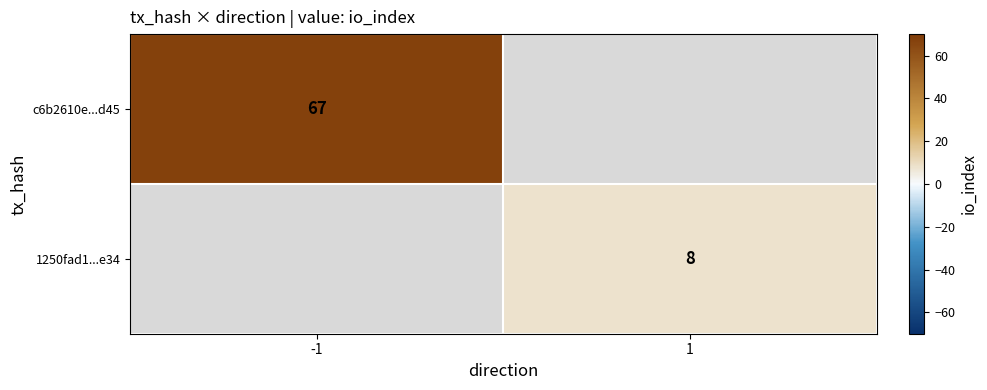

True or false: c6b2610e...d45 has a value of 67 at -1.

True